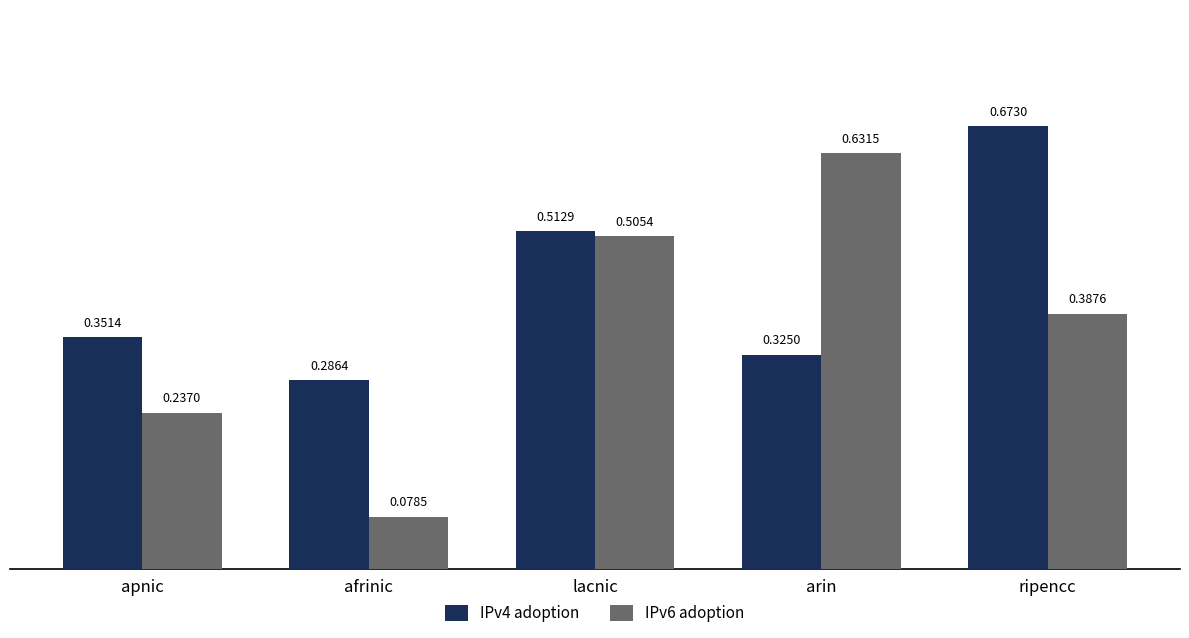

Rank the series by their average value, from highest to lowest.

IPv4 adoption, IPv6 adoption